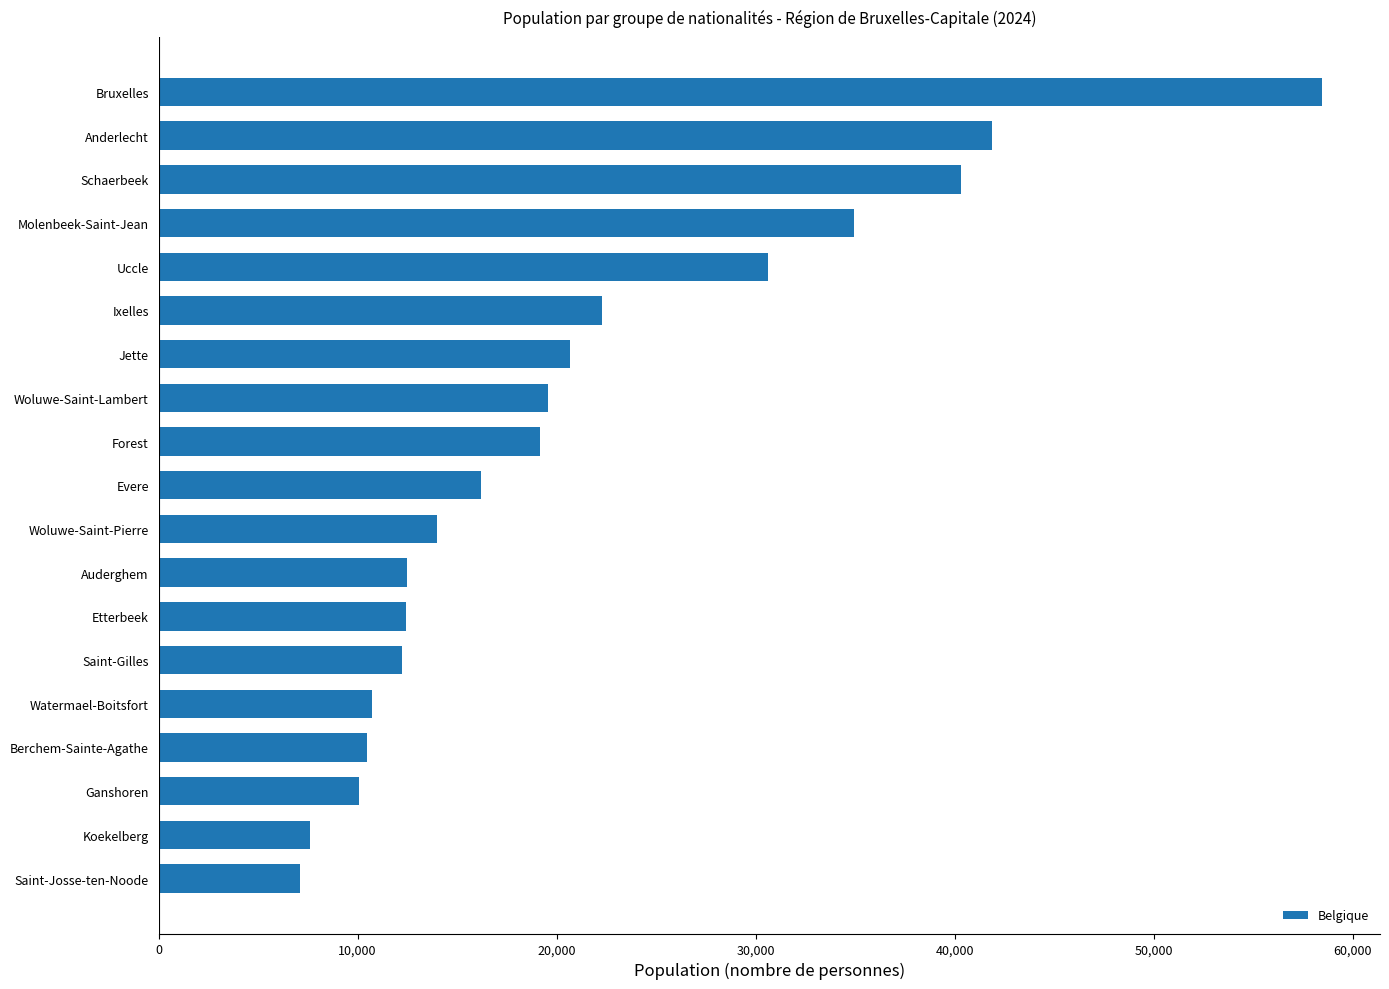

What is the change in value from Saint-Gilles to Ixelles?

+10027